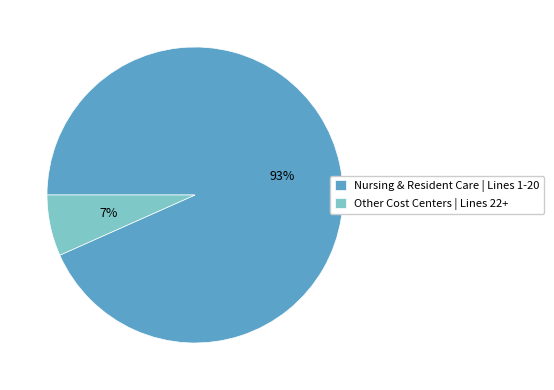

How many slices are in this pie chart?

2